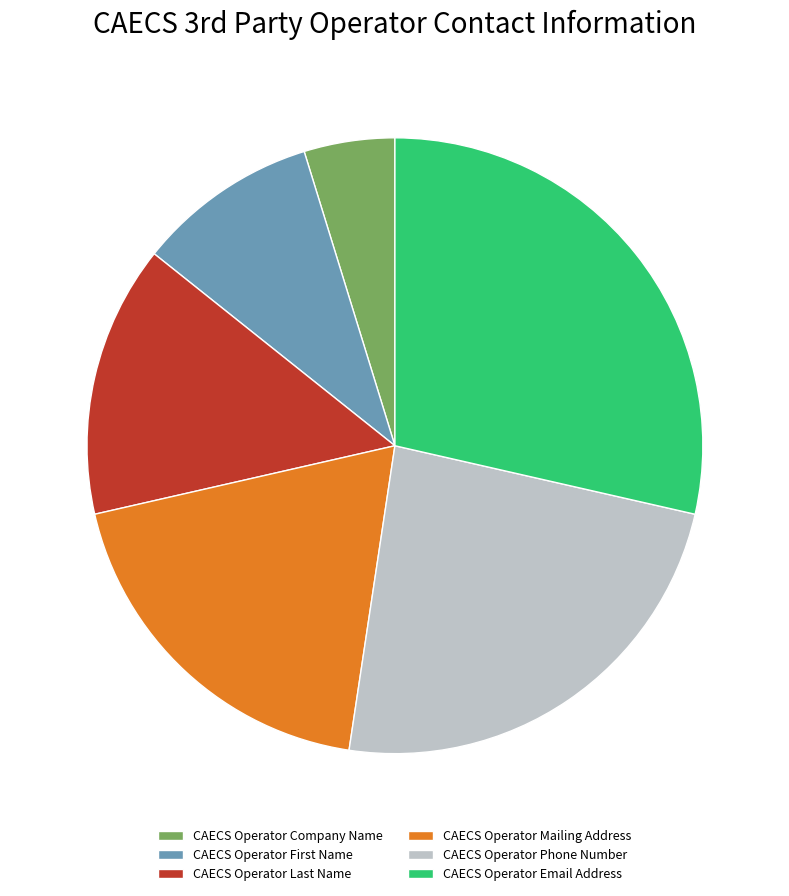

Which category has the biggest portion of the pie?

CAECS Operator Email Address